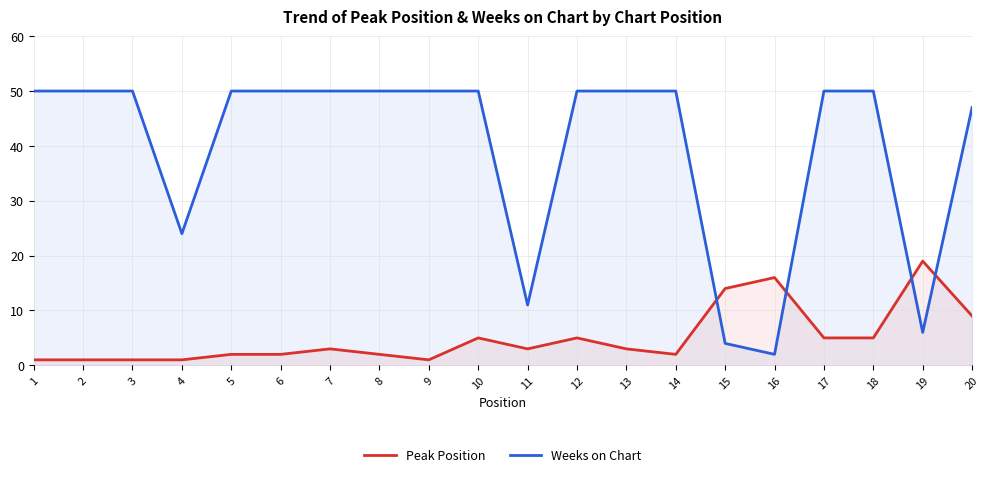

Does the chart have visible grid lines?

Yes